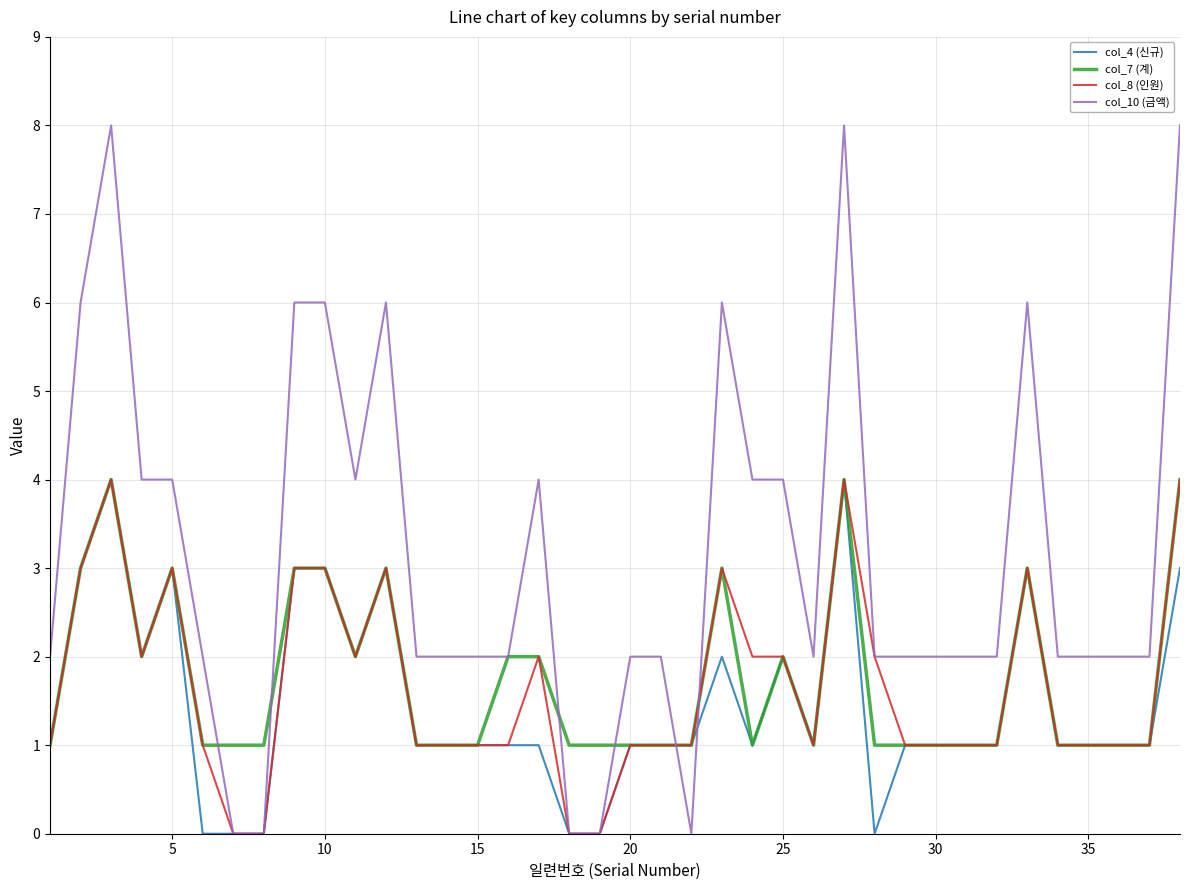

What are all the series names shown in the legend?

col_4 (신규), col_7 (계), col_8 (인원), col_10 (금액)